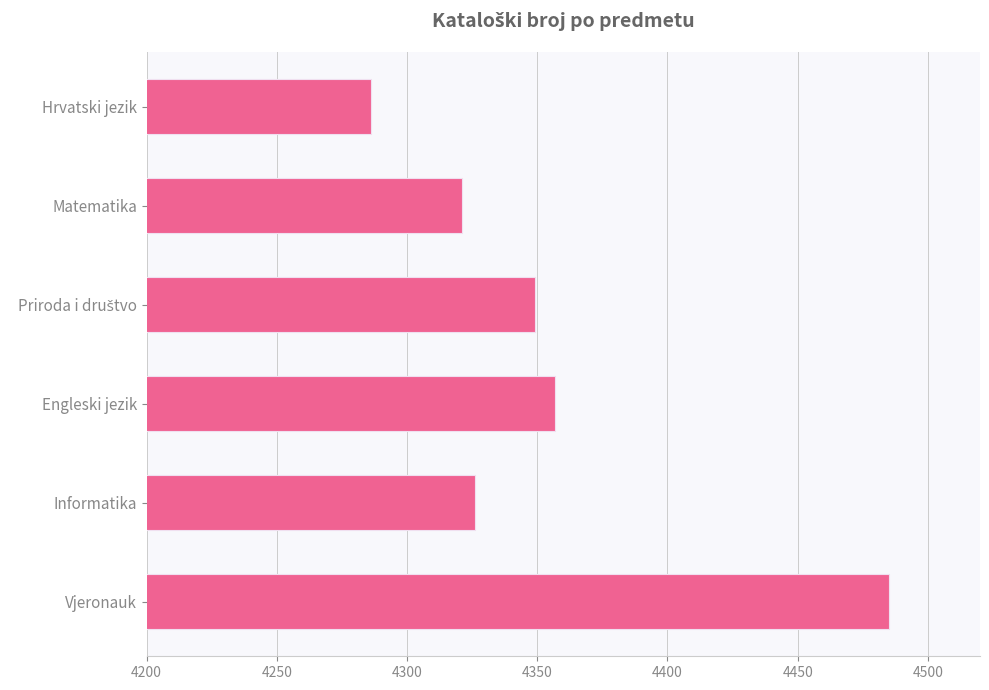

Where is the data nearest to the value 4385?

Engleski jezik